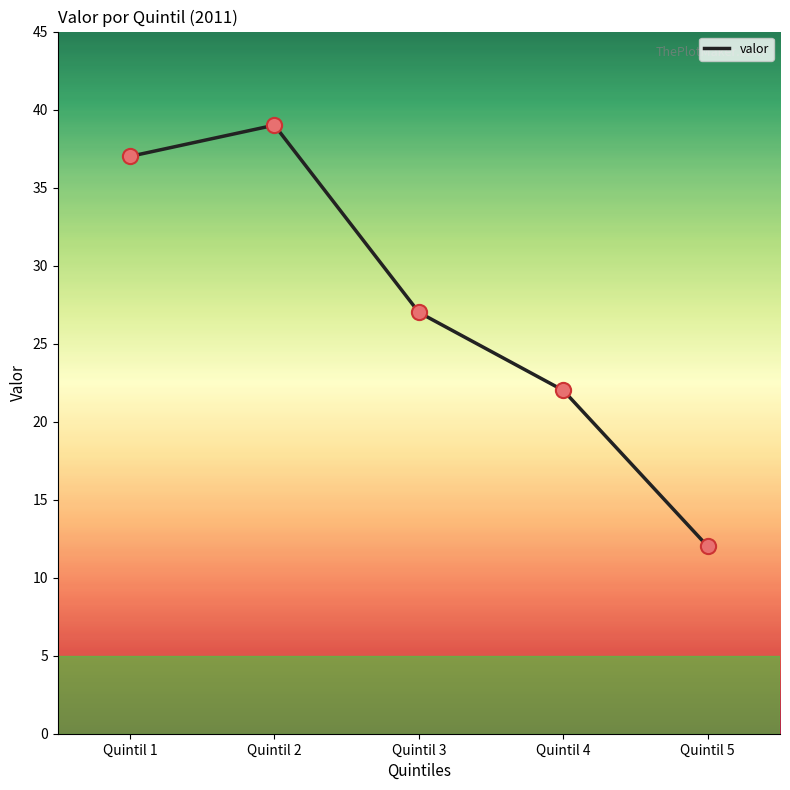

What is the change in value from Quintil 1 to Quintil 3?

-10